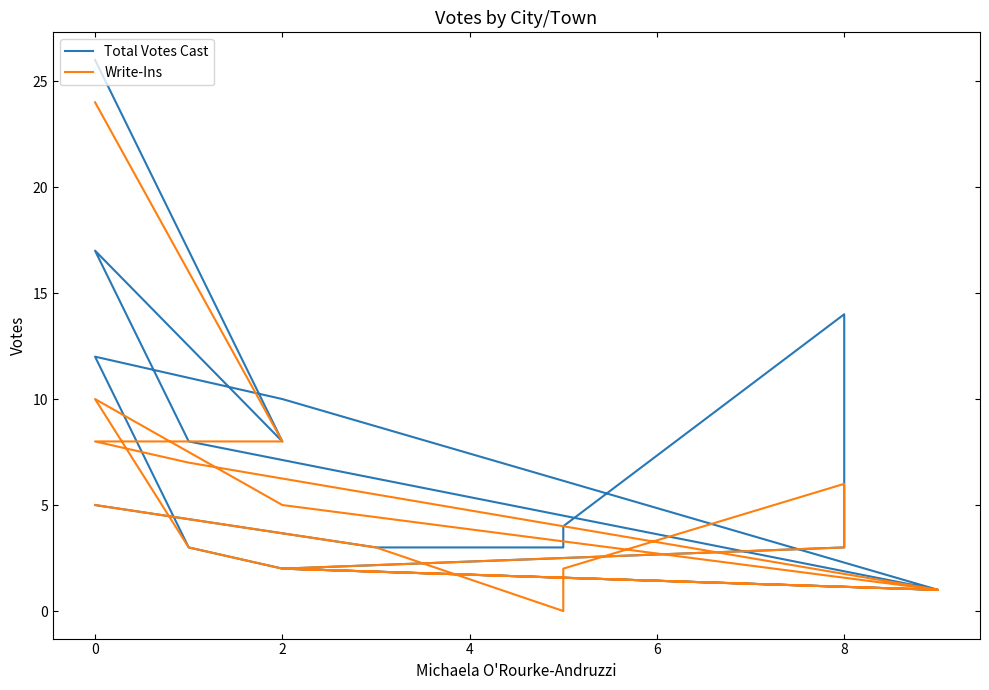

Is it true that Write-Ins equals 17 at 0?

False